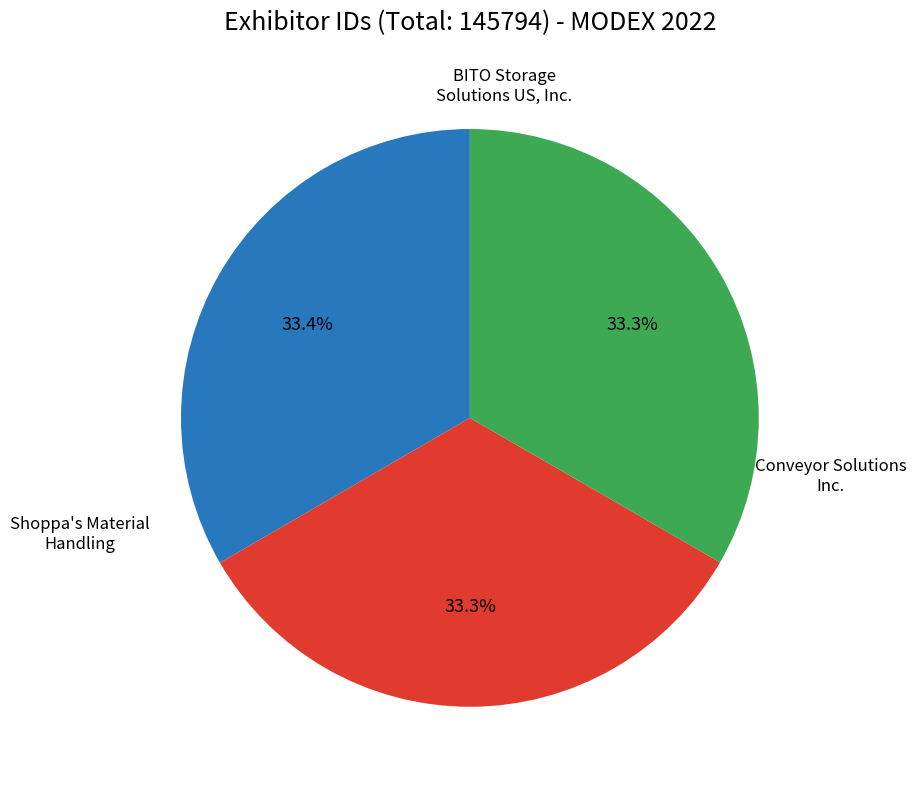

Which category has the biggest portion of the pie?

BITO Storage Solutions US, Inc.